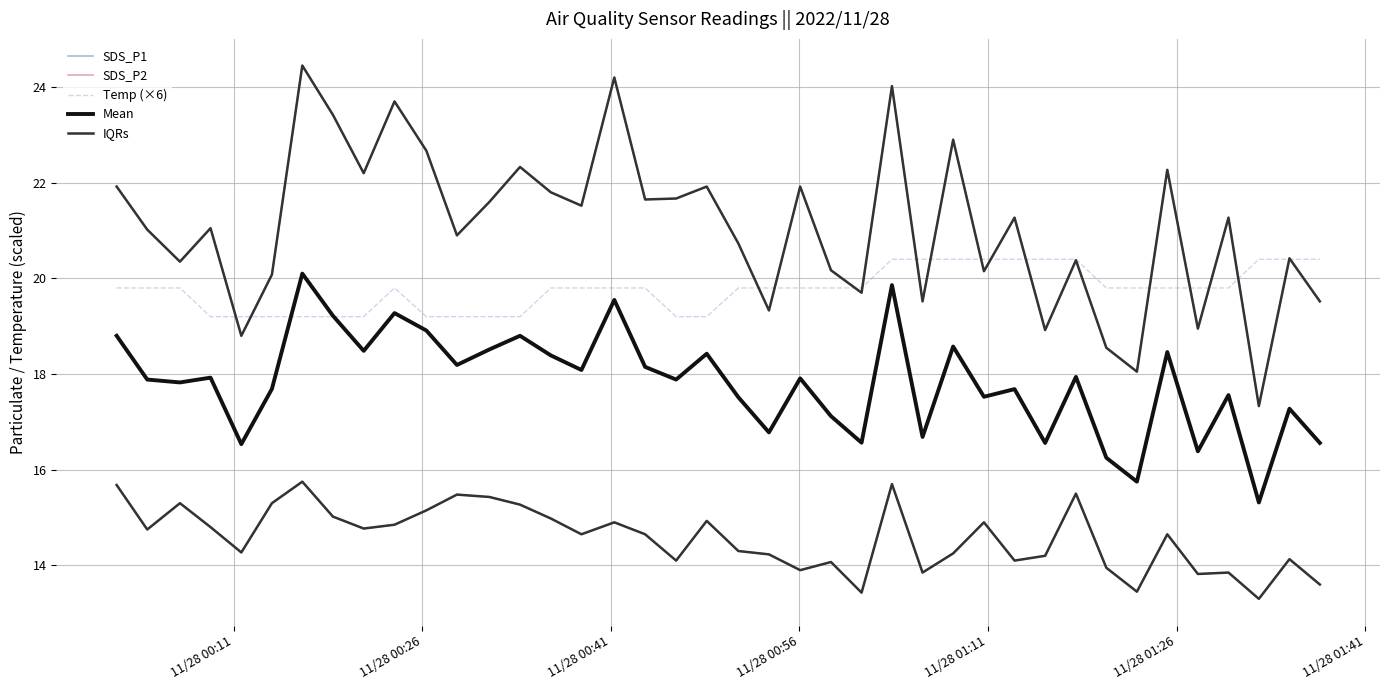

What is the average value of the SDS_P2 series?

14.6